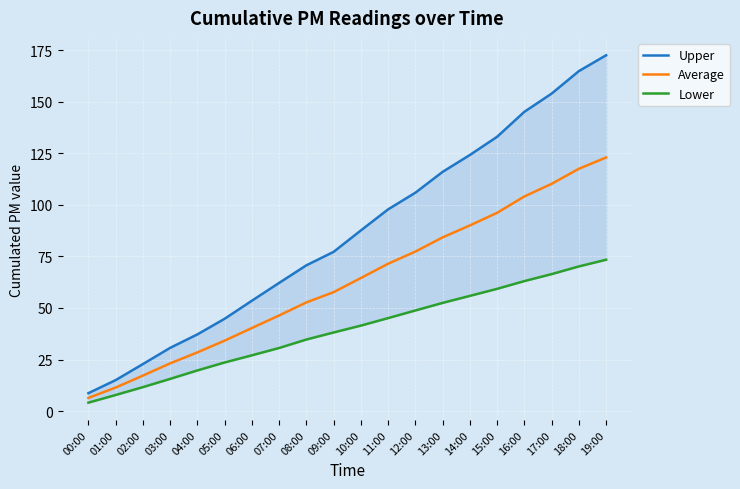

Reading left to right, transcribe all the data shown in this chart.

Upper: 00:00=8.7	01:00=15.1	02:00=22.8	03:00=30.7	04:00=37.2	05:00=44.8	06:00=53.5	07:00=62.2	08:00=70.7	09:00=77.2	10:00=87.6	11:00=97.8	12:00=105.9	13:00=116.0	14:00=124.1	15:00=133.0	16:00=145.1	17:00=153.9	18:00=164.8	19:00=172.5
Average: 00:00=6.4	01:00=11.4	02:00=17.2	03:00=23.2	04:00=28.5	05:00=34.2	06:00=40.3	07:00=46.4	08:00=52.7	09:00=57.7	10:00=64.5	11:00=71.4	12:00=77.3	13:00=84.2	14:00=90.0	15:00=96.1	16:00=104.1	17:00=110.2	18:00=117.5	19:00=122.9
Lower: 00:00=4.1	01:00=7.8	02:00=11.6	03:00=15.6	04:00=19.8	05:00=23.6	06:00=27.1	07:00=30.6	08:00=34.7	09:00=38.1	10:00=41.5	11:00=45.1	12:00=48.8	13:00=52.5	14:00=55.9	15:00=59.3	16:00=63.0	17:00=66.4	18:00=70.1	19:00=73.4